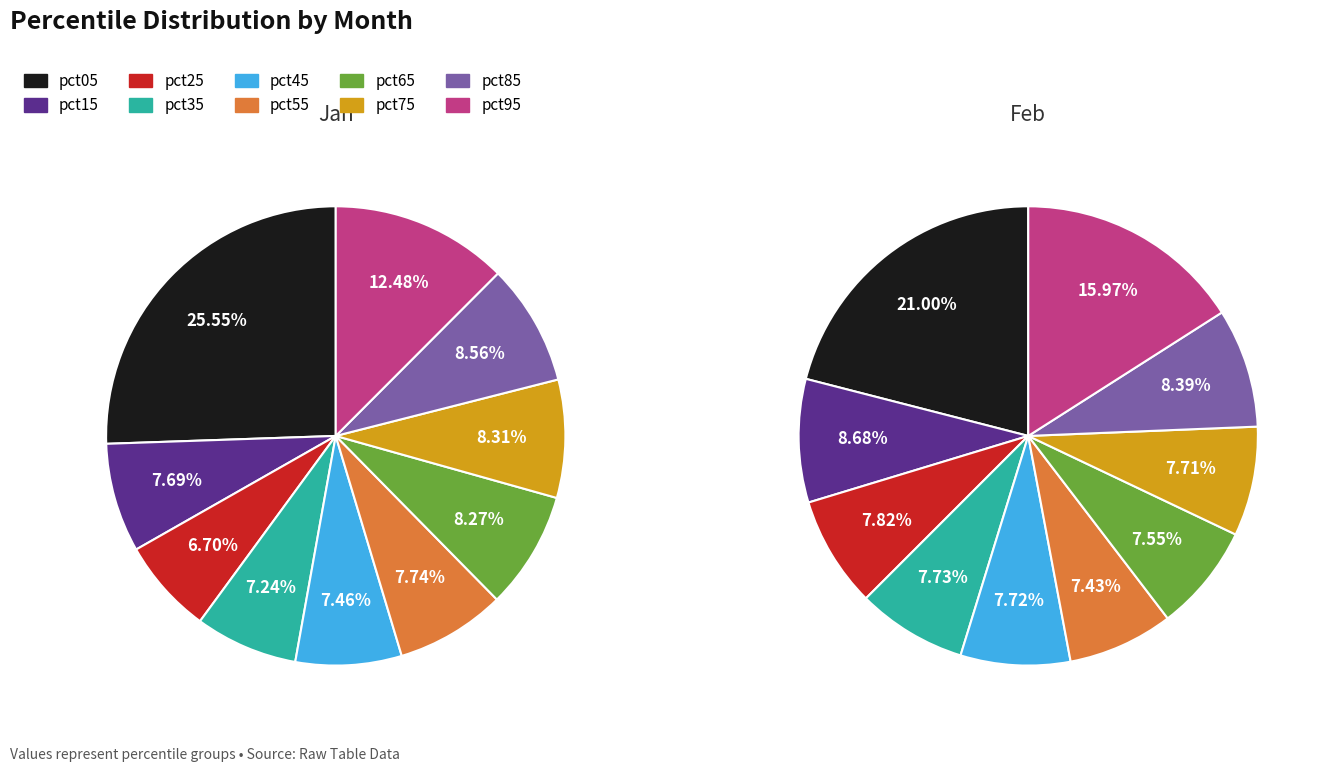

Do 3 and 6 together represent more than half of the pie?

No